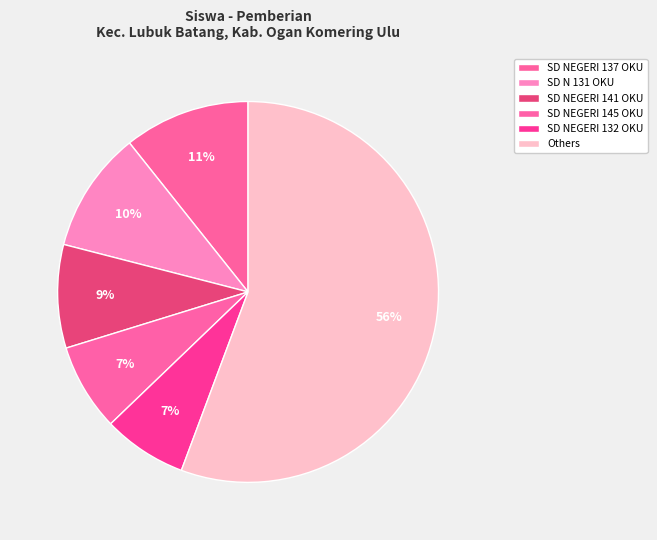

Count the number of slices in the pie.

6